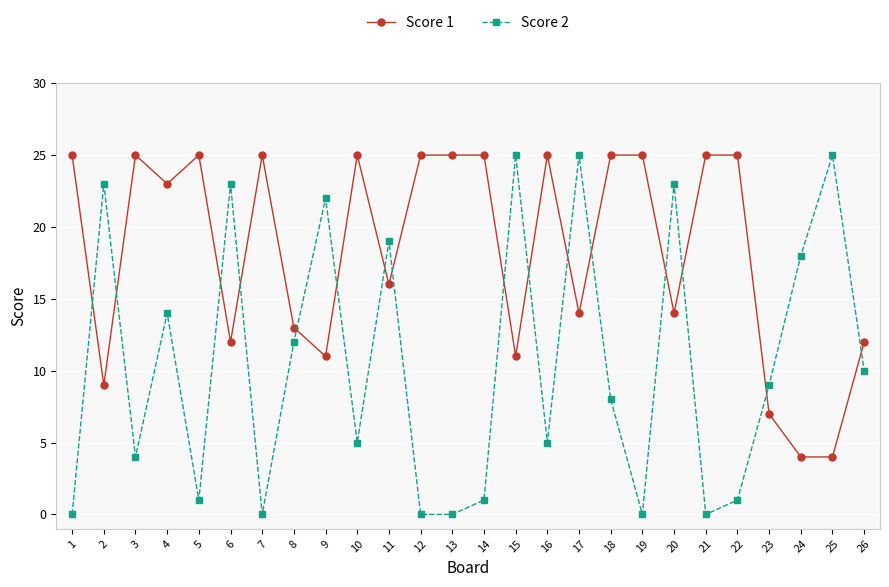

Which series ends up on top after the final intersection of Score 1 and Score 2?

Score 1